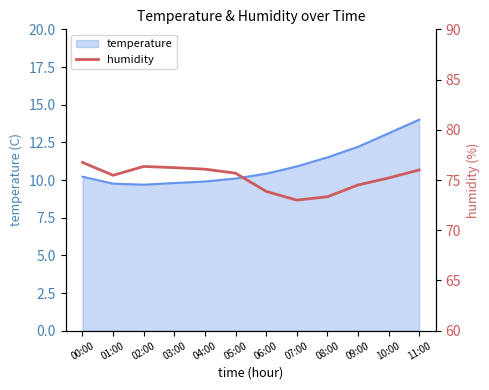

What is the minimum value for temperature?

9.7